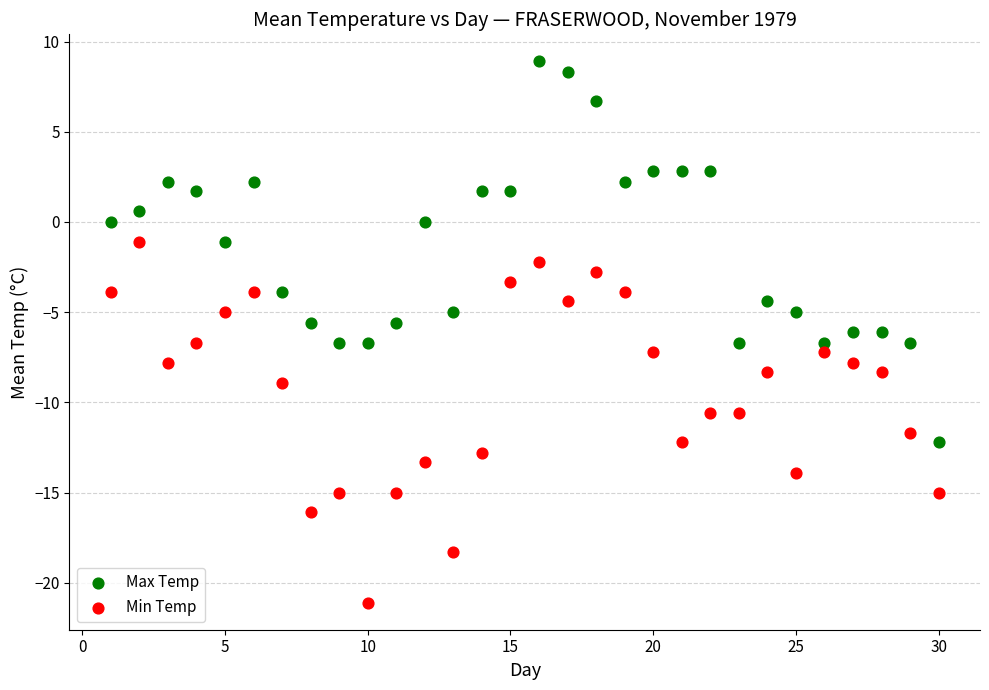

Across all data points, what is the range of X values (max minus min)?

29.0